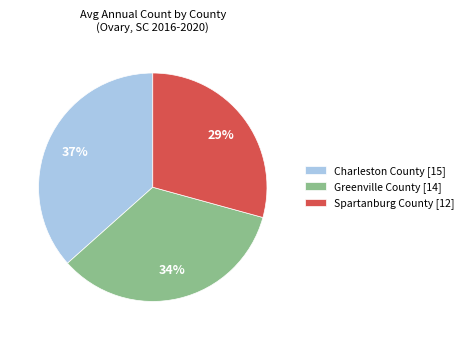

Is it true that Spartanburg County [12] is 29% of the pie?

True